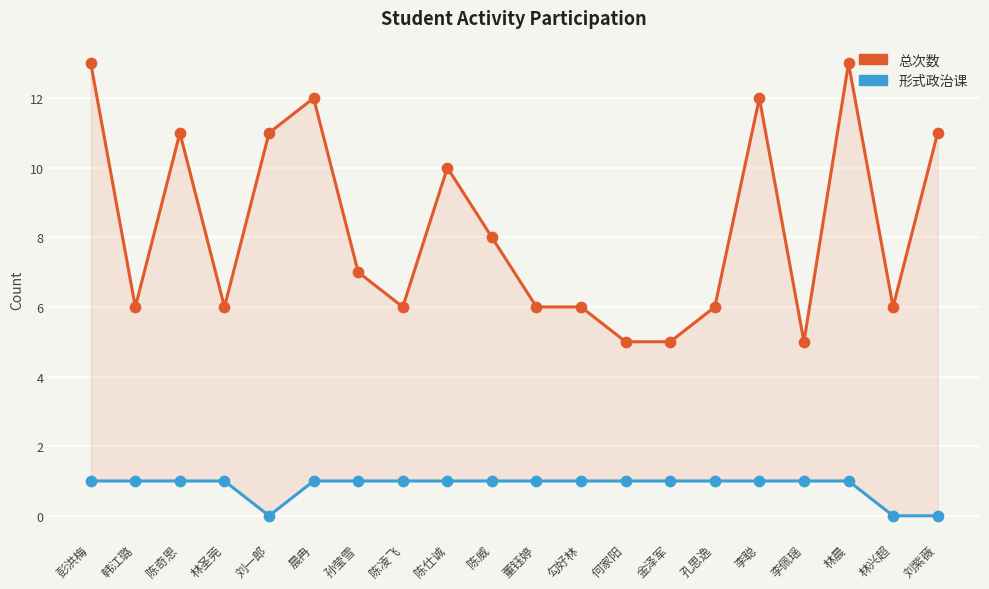

Is the value of 形式政治课 at 李佩瑶 greater than the value of 总次数 at 勾好林?

No